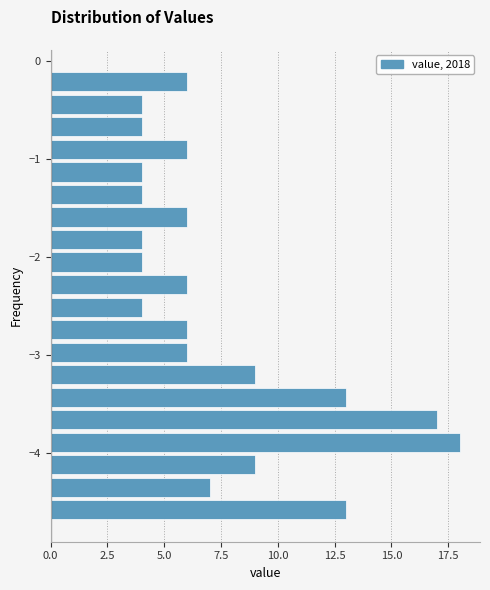

Around what value on the y-axis is the longest bar? Give the approximate position of its centre, as read against the axis.

-3.9